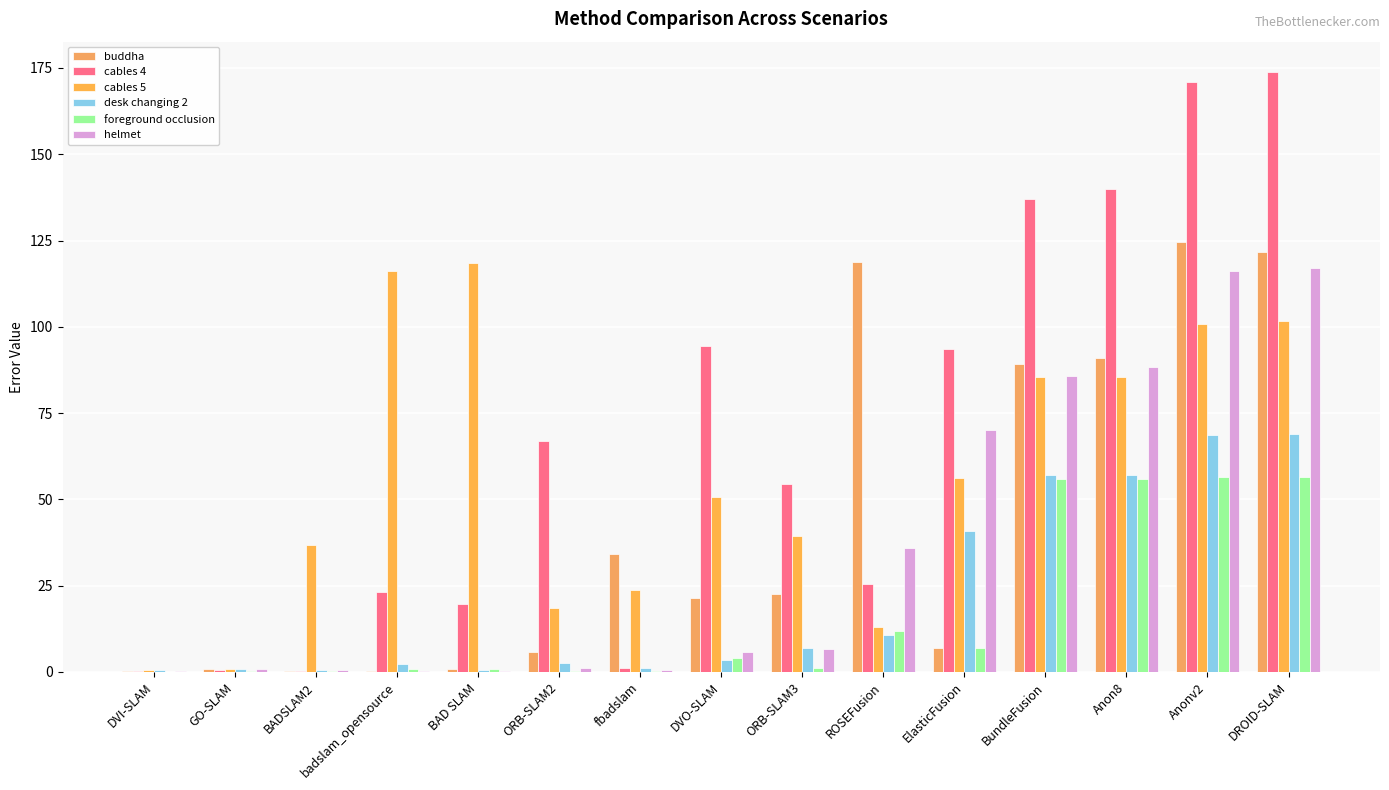

How many groups of bars are there?

15